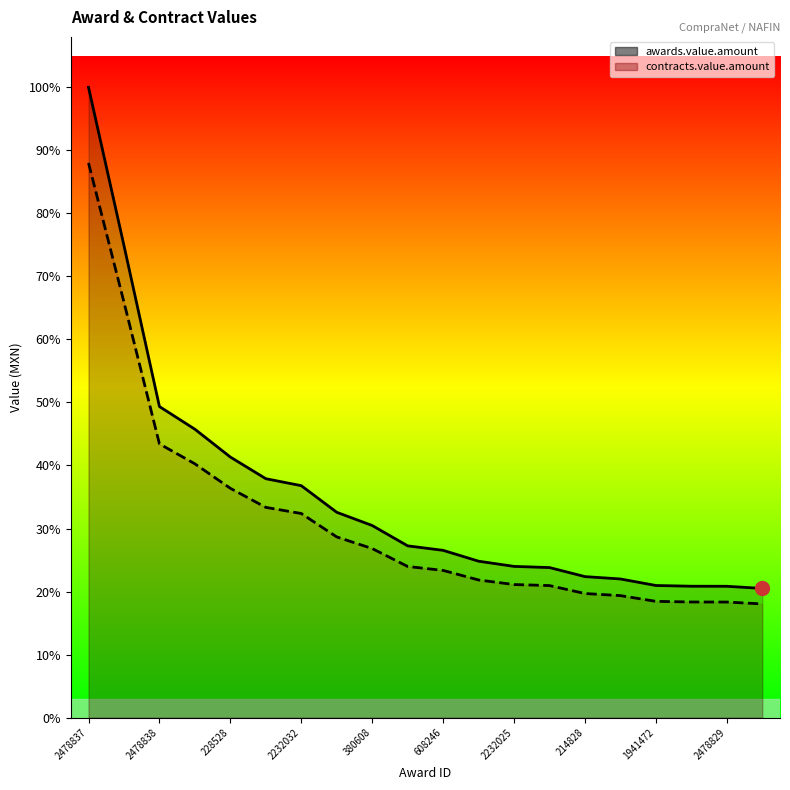

Which series has the widest spread of values?

awards.value.amount